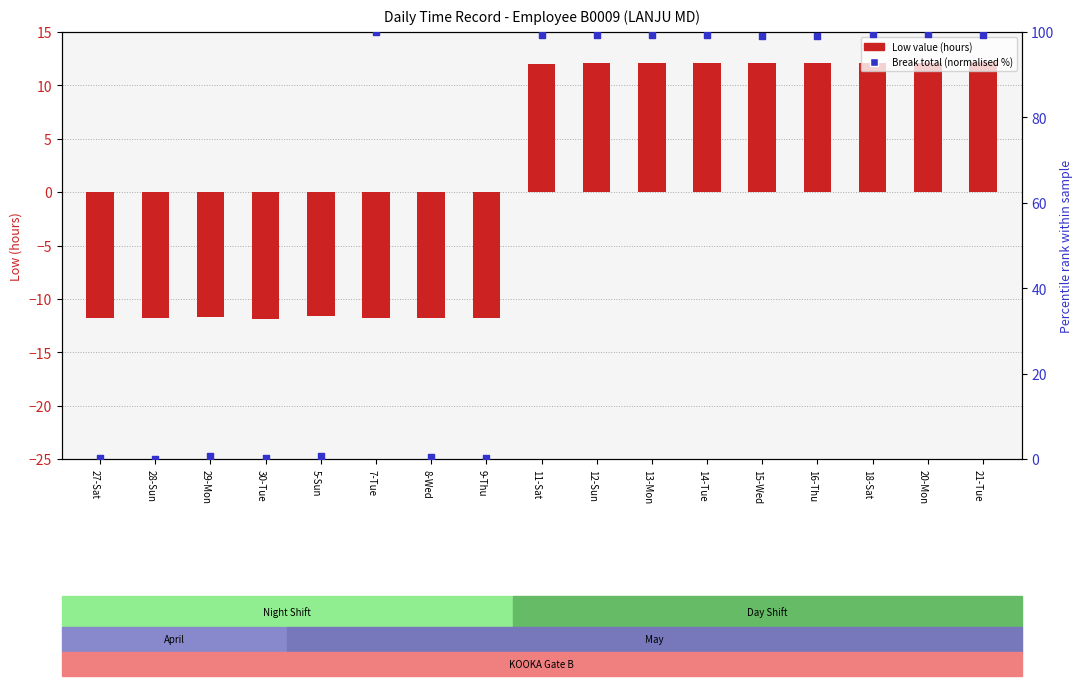

What are all the series names shown in the legend?

Low value (hours), Break total (normalised %)